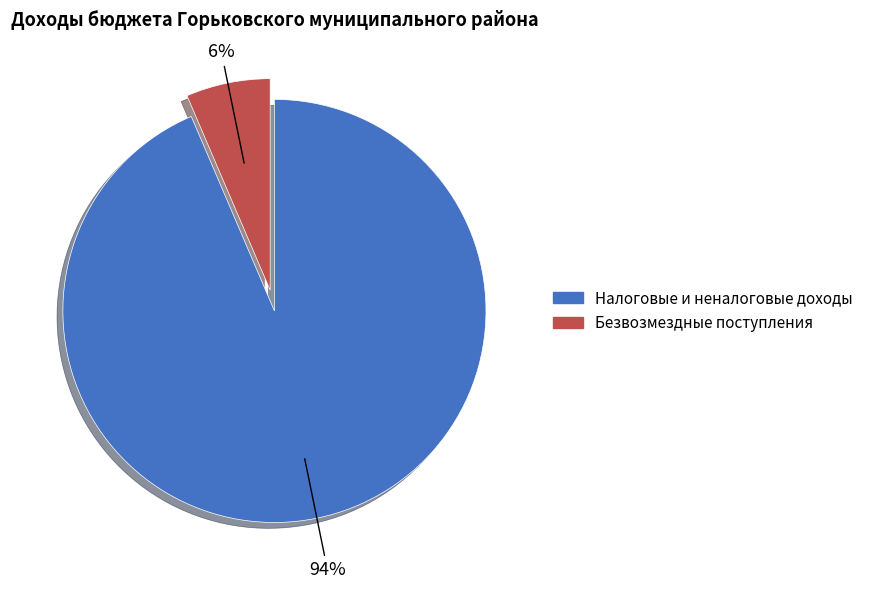

Does Налоговые и неналоговые доходы represent more than half of the total?

Yes